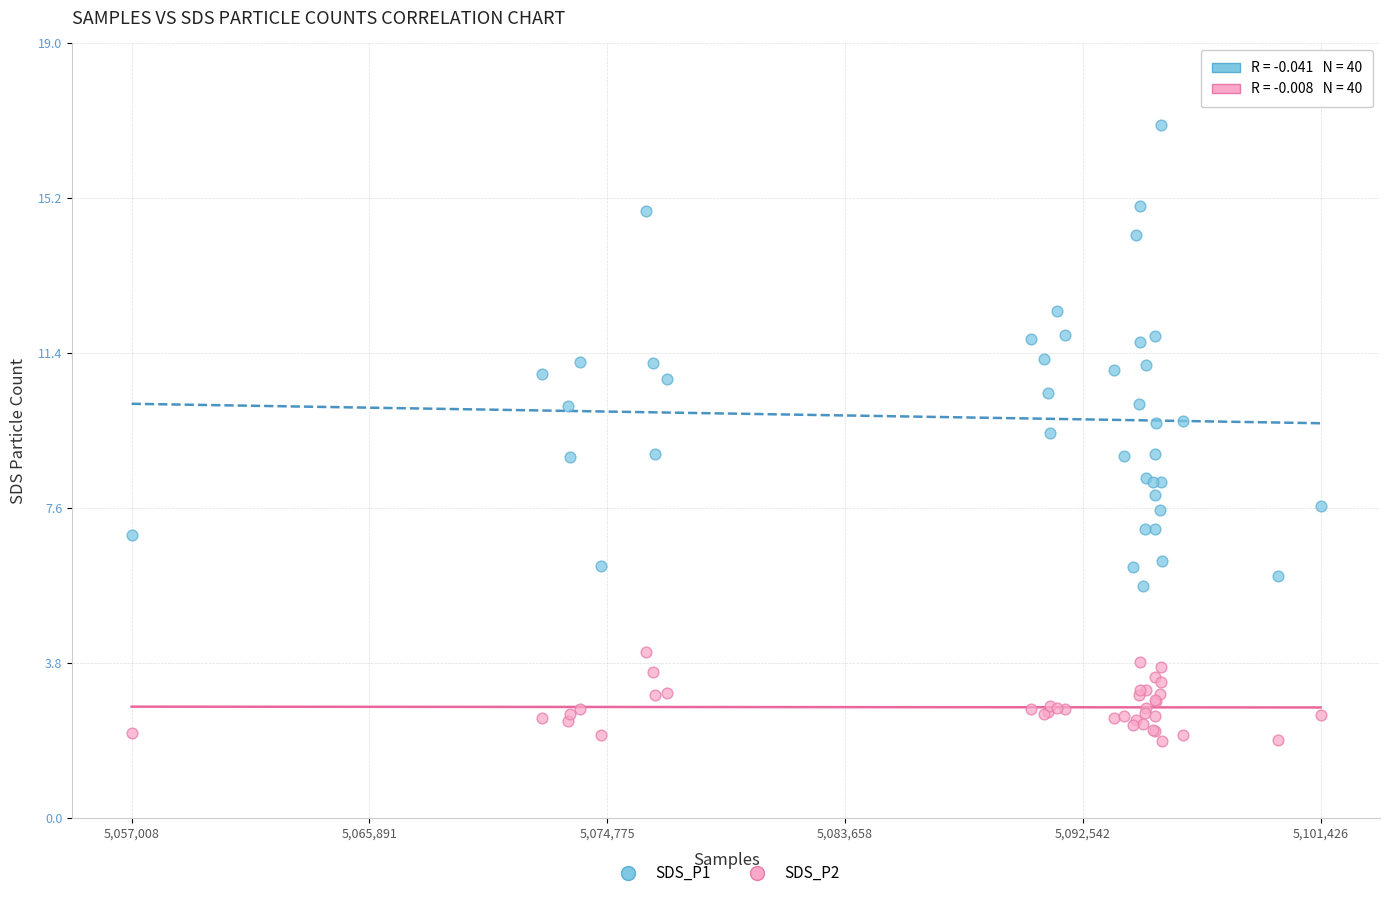

What are all the series names shown in the legend?

SDS_P1, SDS_P2